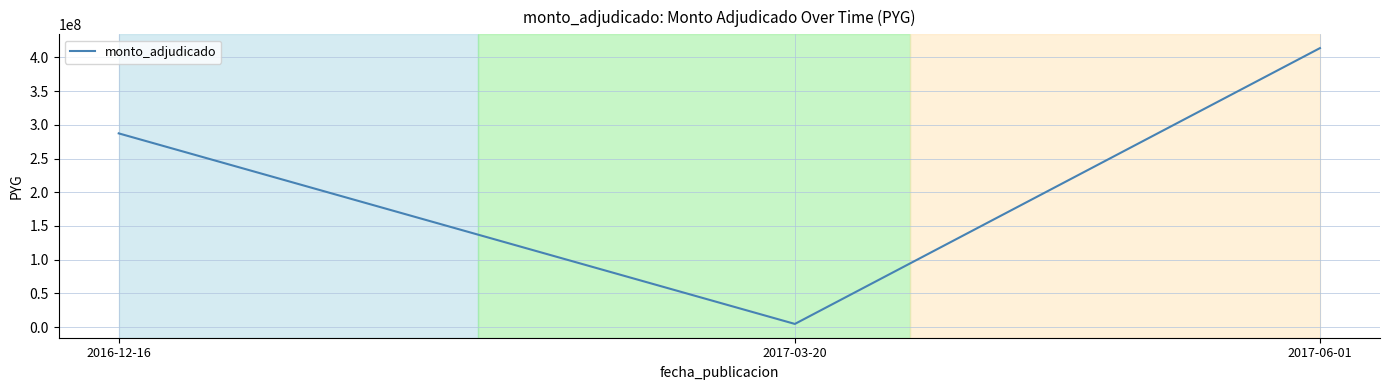

What is the minimum value shown in the chart?

4794000